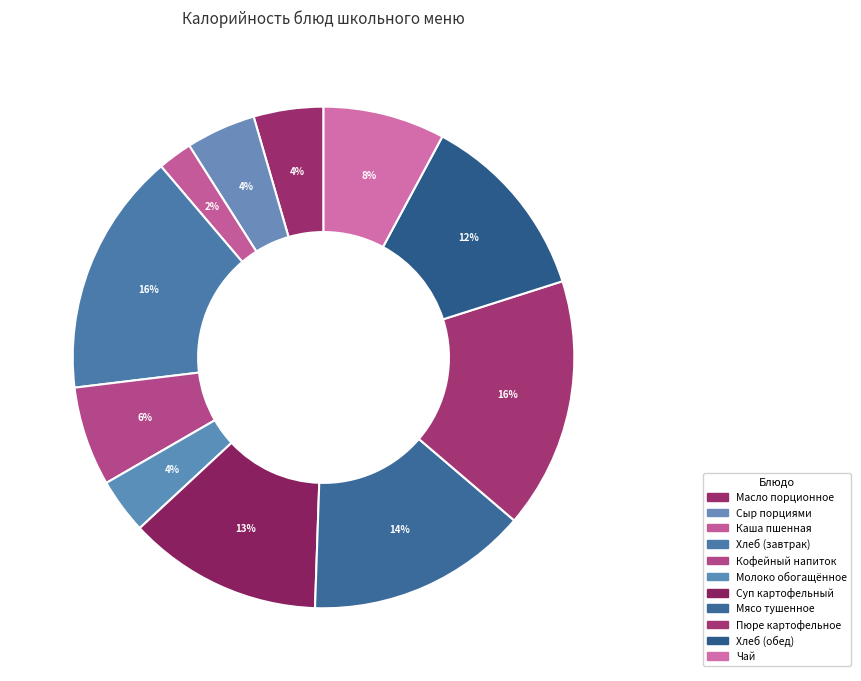

How many slices are in this pie chart?

11